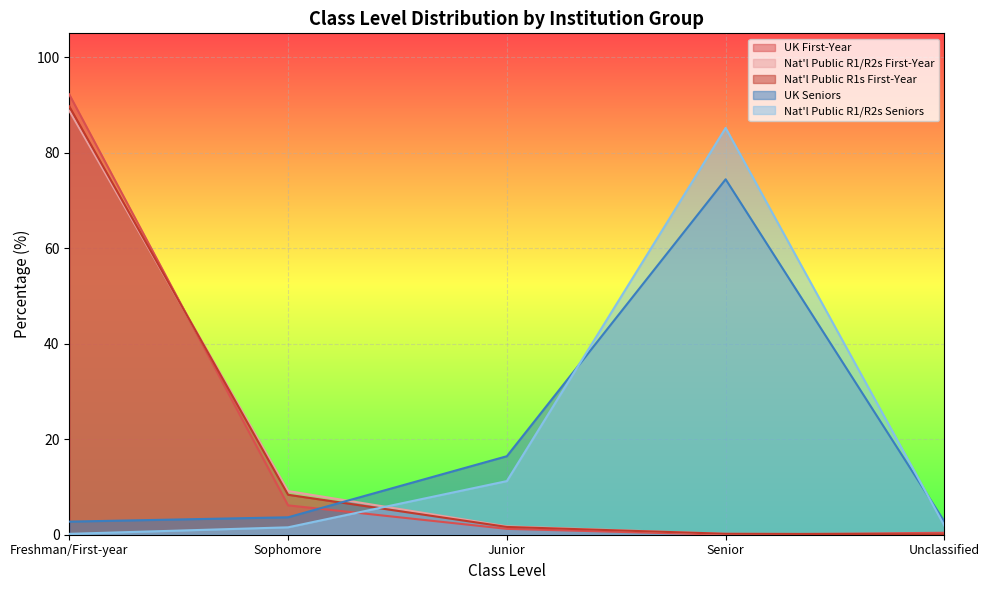

Which series has the largest total across all categories?

Nat'l Public R1/R2s First-Year